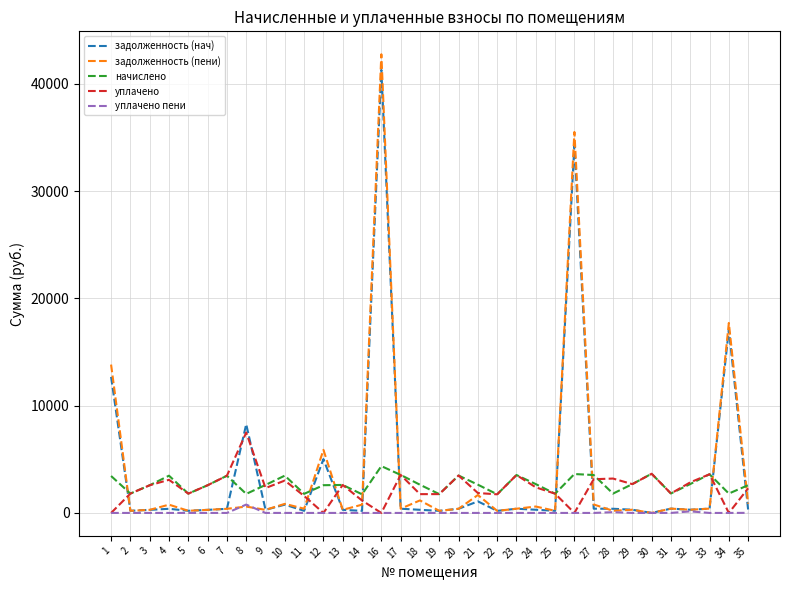

What is the highest value of the уплачено series?

7492.1